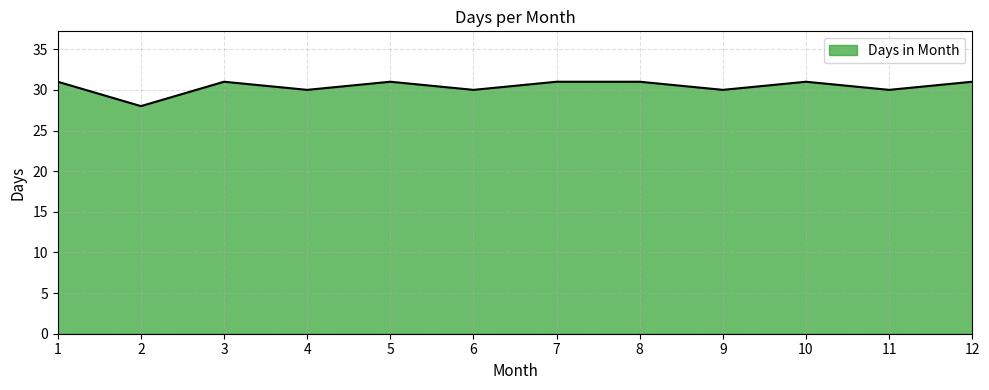

Is it true that the value at 6 is 49?

False